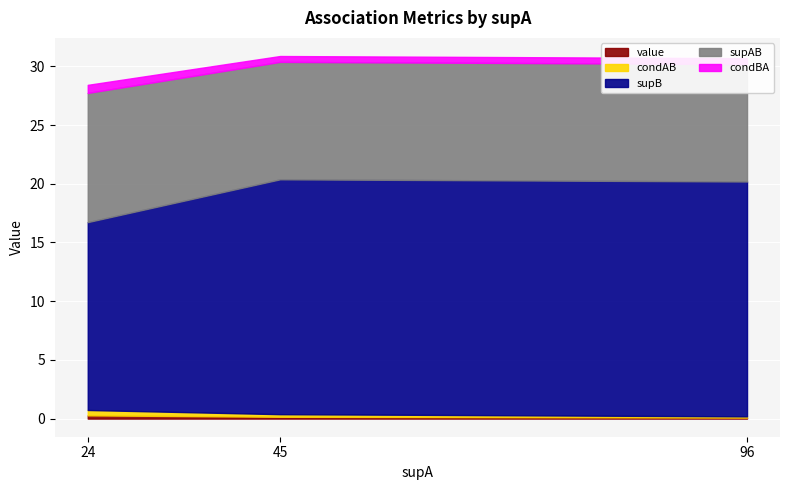

Where is supAB nearest to the value 29?

96